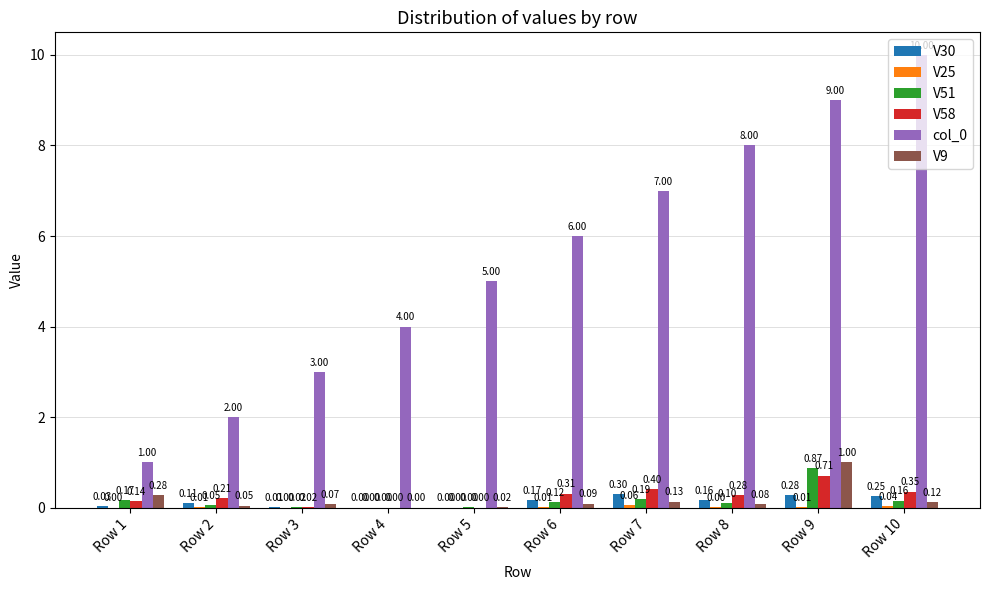

At which category is the sum across all series the highest?

Row 9